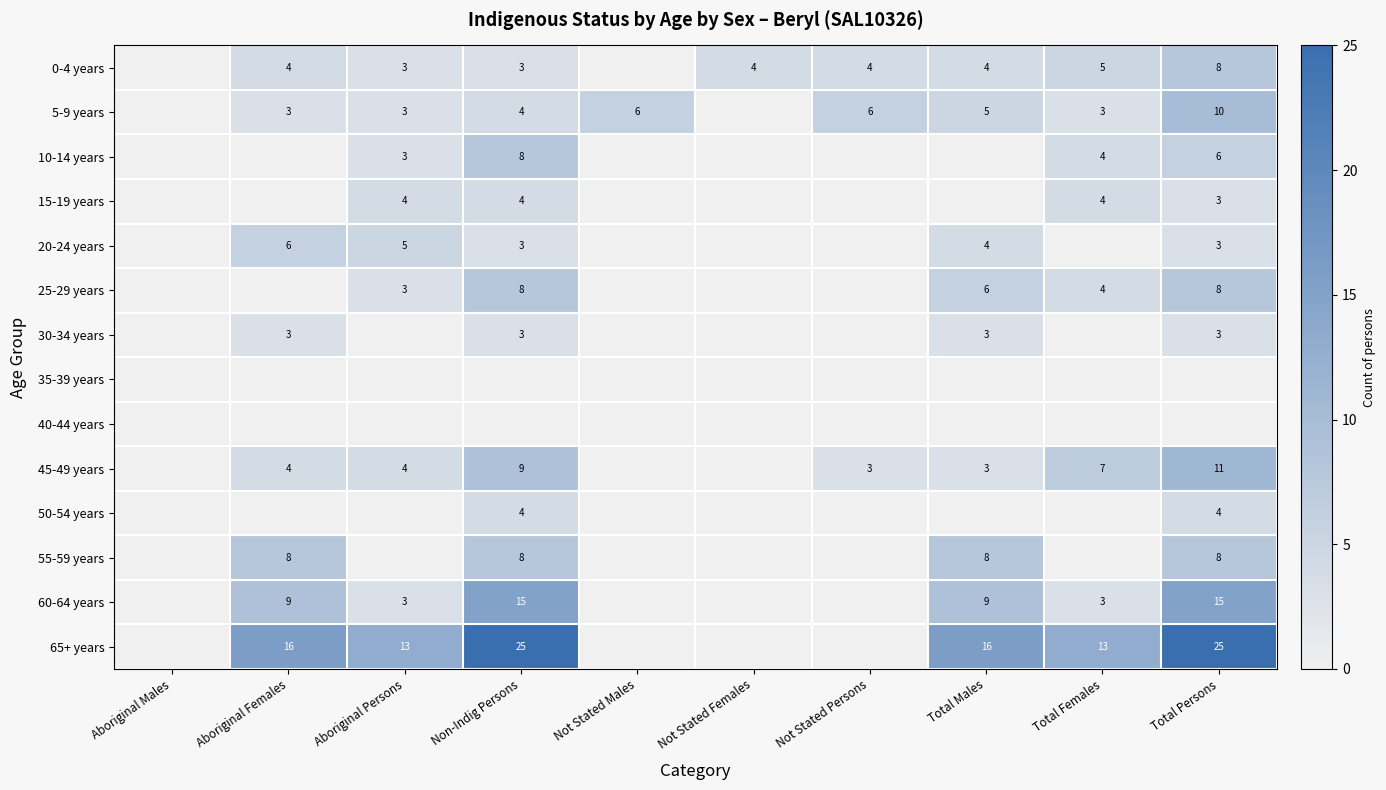

The value of 60-64 years at Total Males is 9. True or false?

True